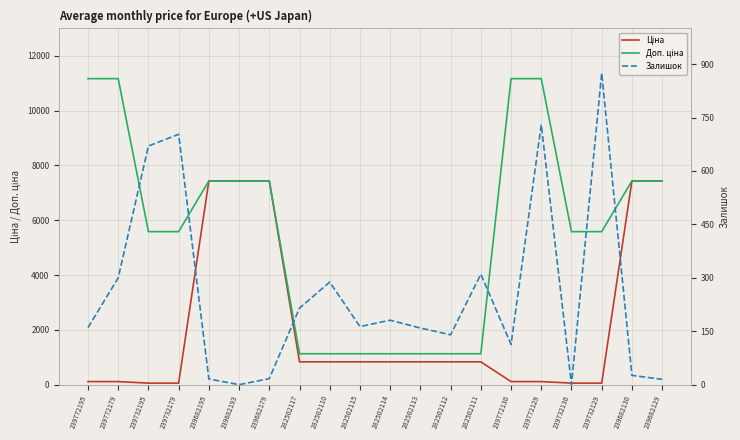

At which category does the chart reach its peak across all series?

239772195